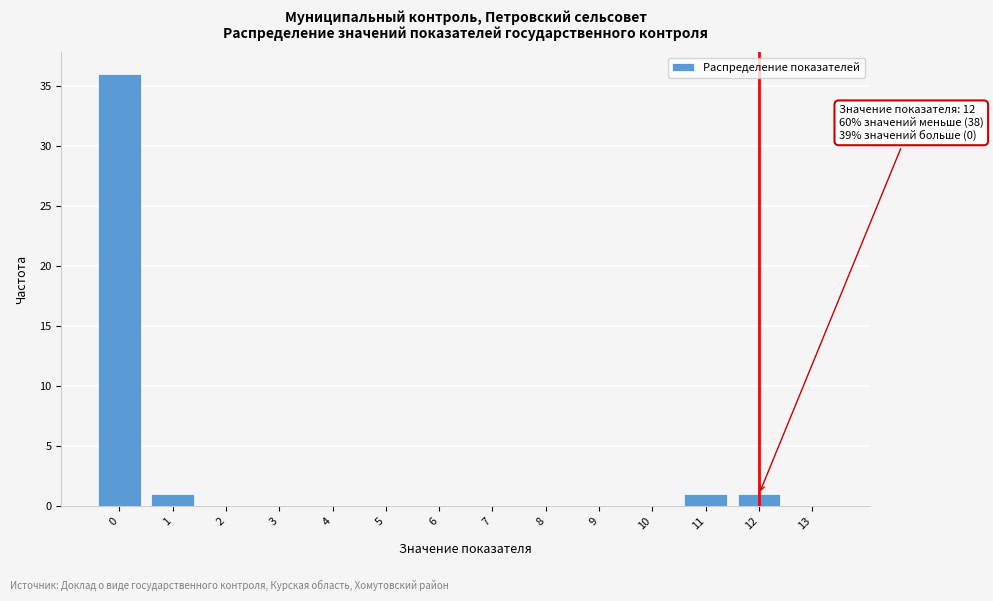

Reading right to left, list all the values displayed in this chart.

13=0	12=1	11=1	10=0	9=0	8=0	7=0	6=0	5=0	4=0	3=0	2=0	1=1	0=36